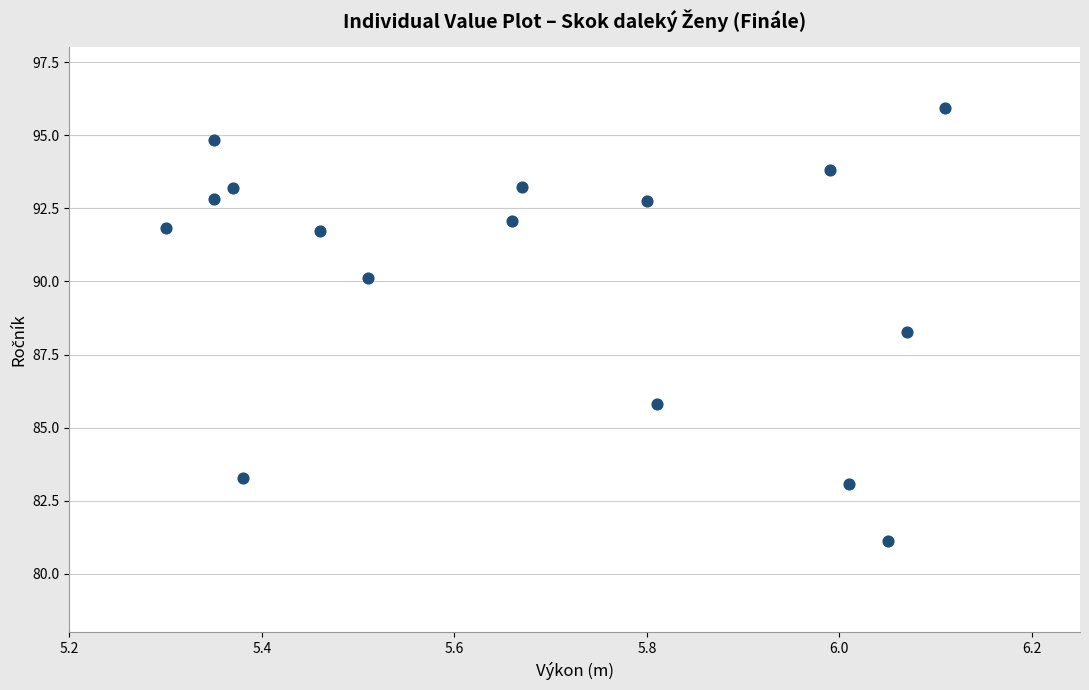

What Y value in the scatter plot is closest to 88?

88.3